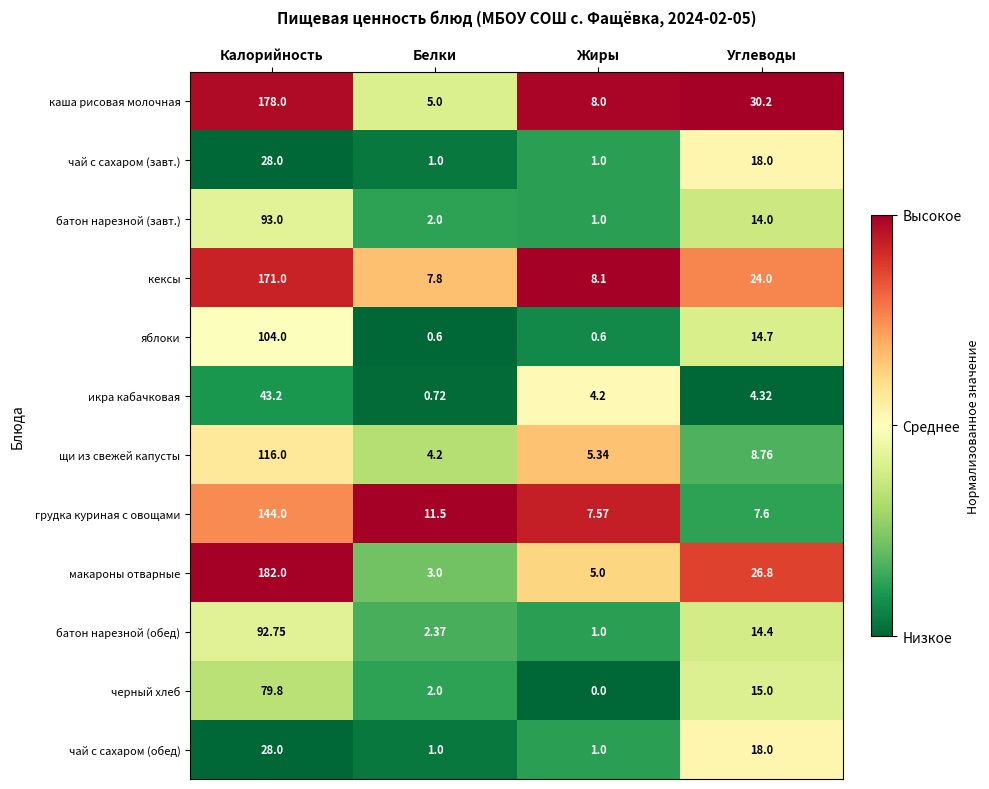

At how many categories does at least one series exceed 0?

4